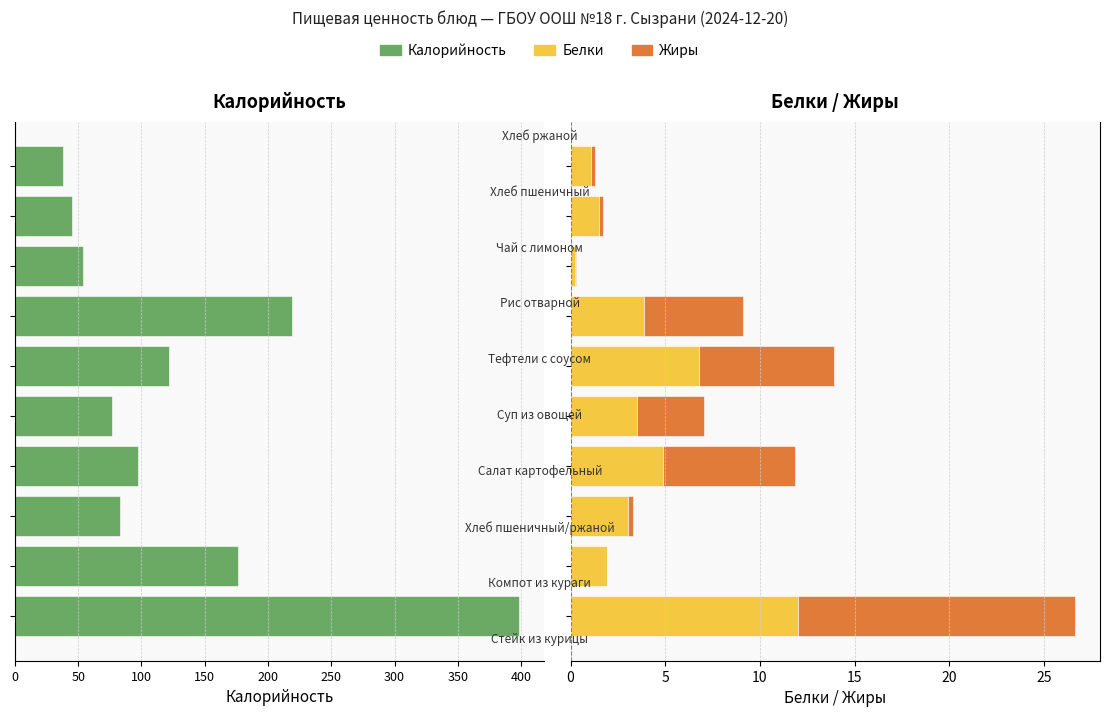

What is the value of the Жиры bar at the 1st from the left?

14.6